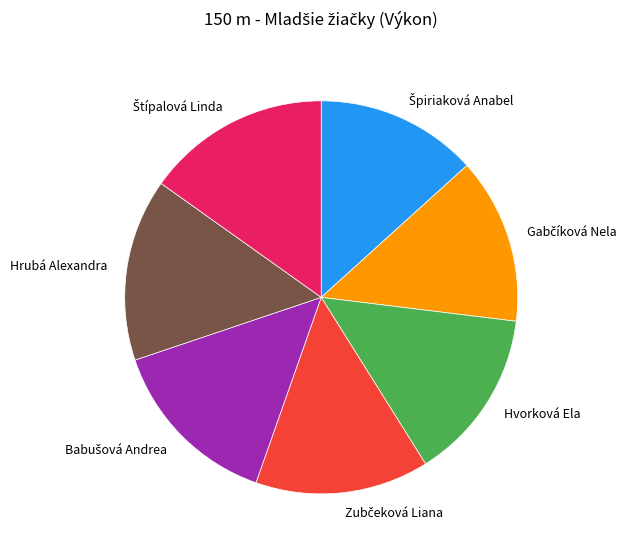

Does any single category account for the majority?

No